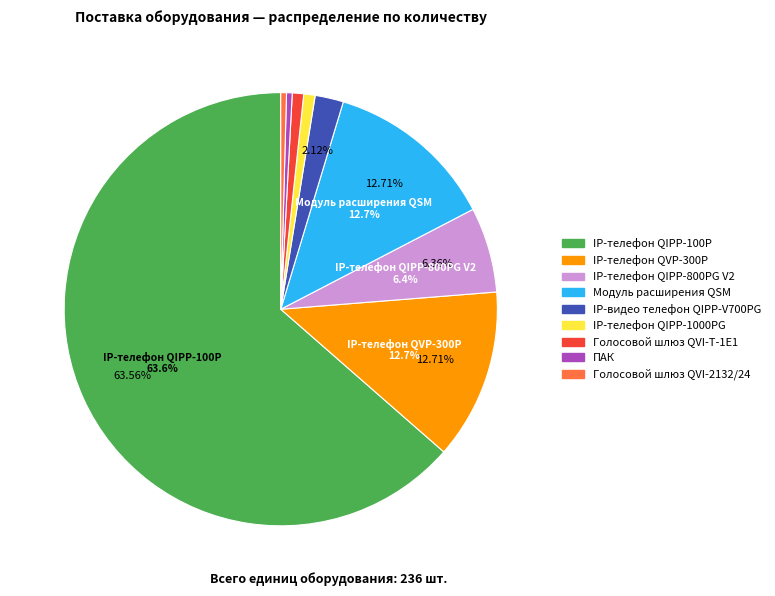

Does any single category account for the majority?

Yes